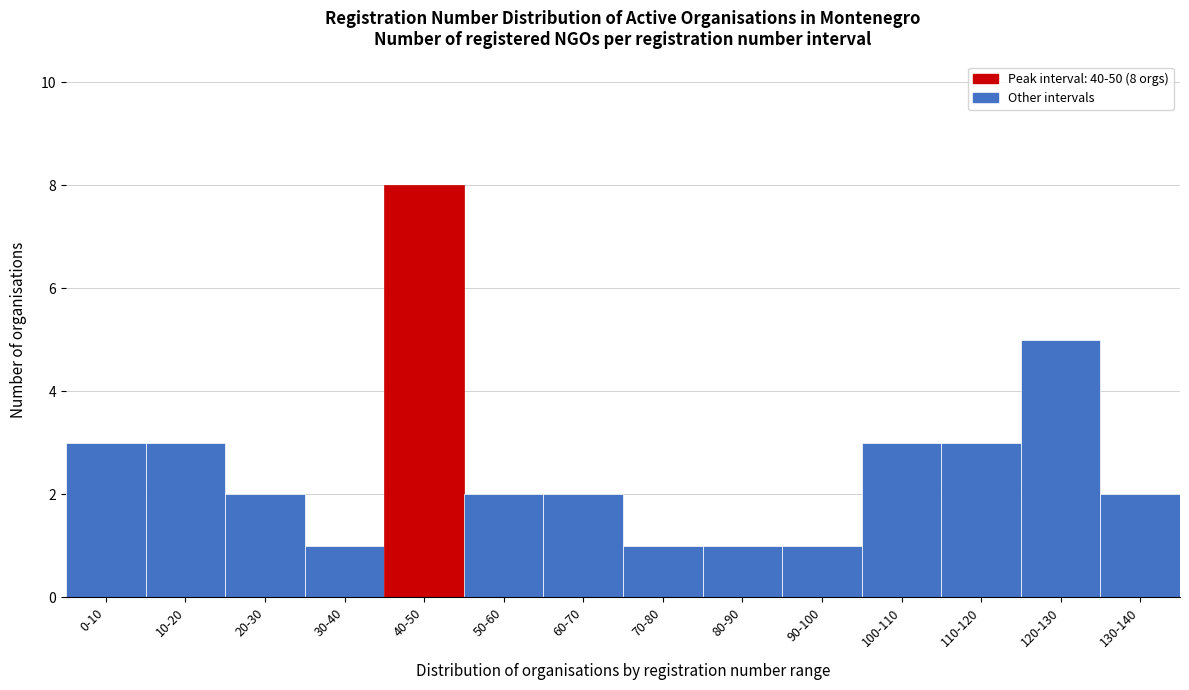

Reading right to left, list all the values displayed in this chart.

130-140=2	120-130=5	110-120=3	100-110=3	90-100=1	80-90=1	70-80=1	60-70=2	50-60=2	40-50=8	30-40=1	20-30=2	10-20=3	0-10=3